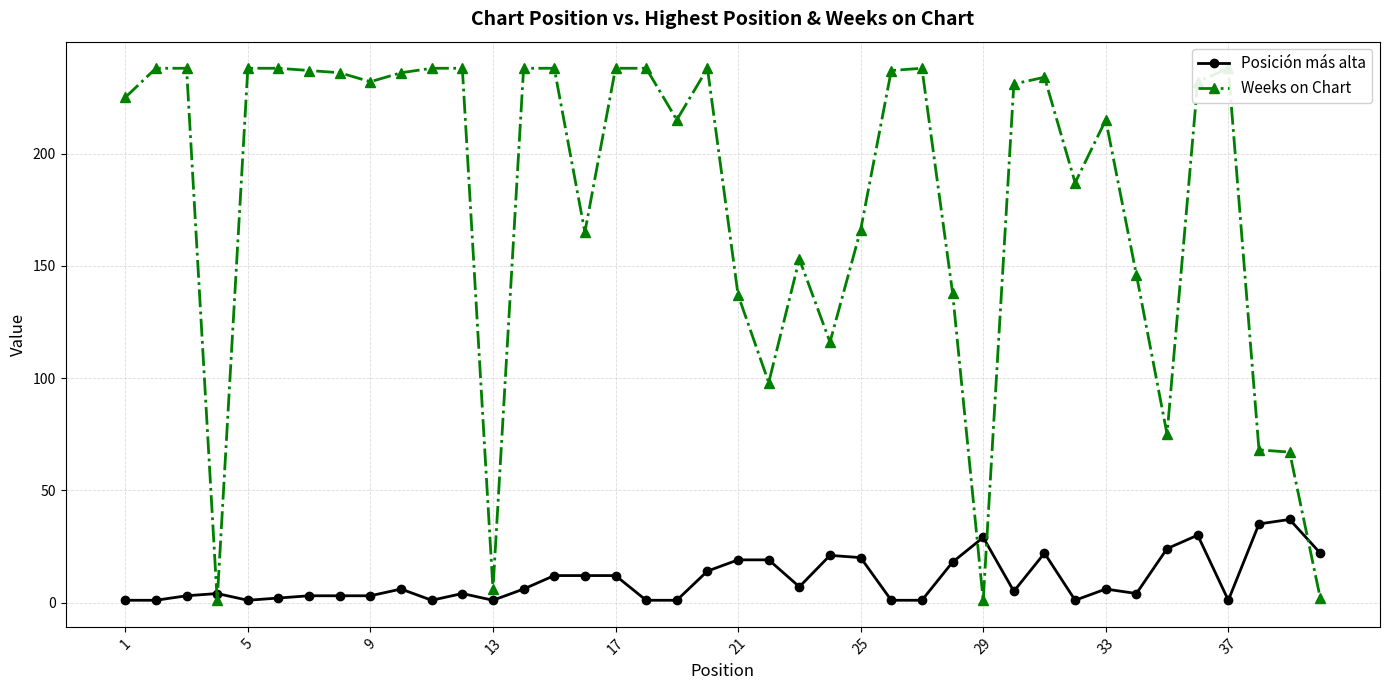

What is the greatest value displayed?

238